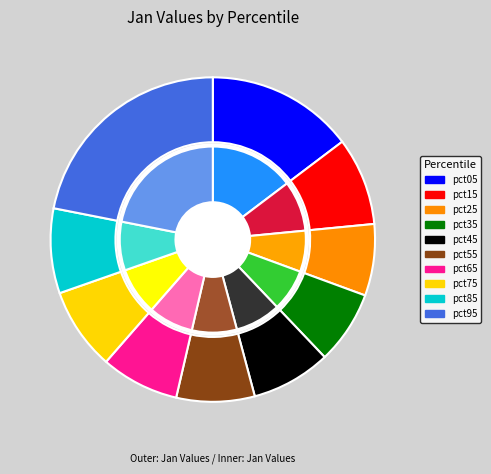

What percentage do pct85 and pct05 together represent?

23.1%